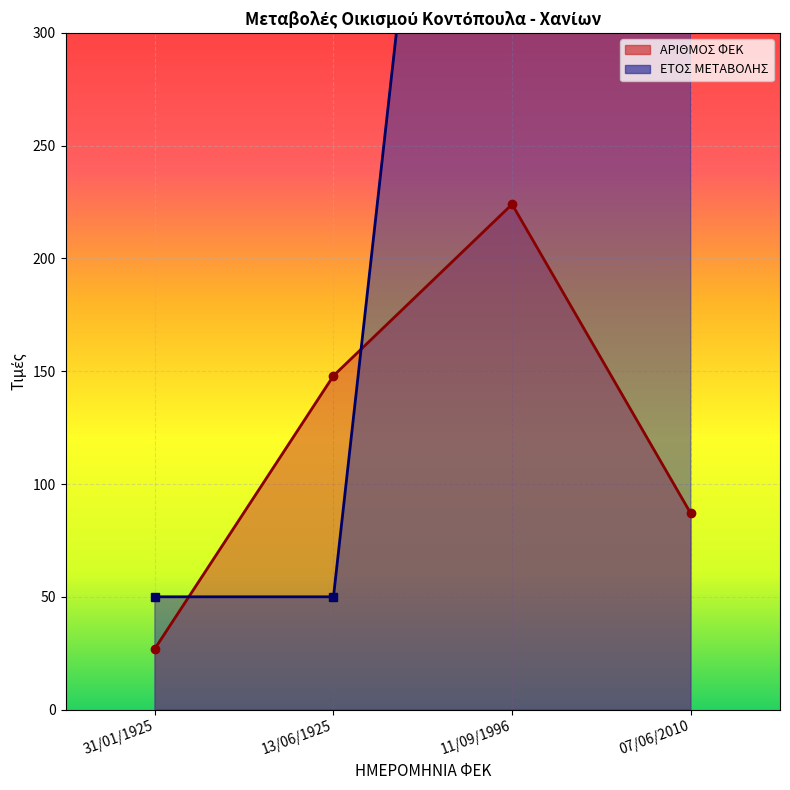

What is the difference between the maximum and minimum values in the ΕΤΟΣ ΜΕΤΑΒΟΛΗΣ series?

850